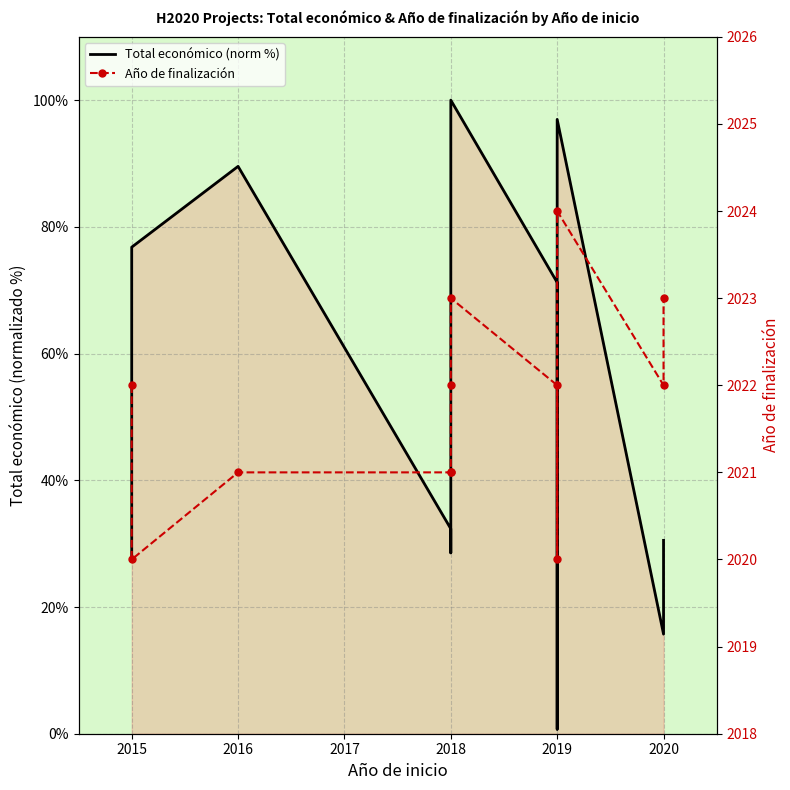

Is it true that Total económico (norm %) equals 18.9 at 2015?

False